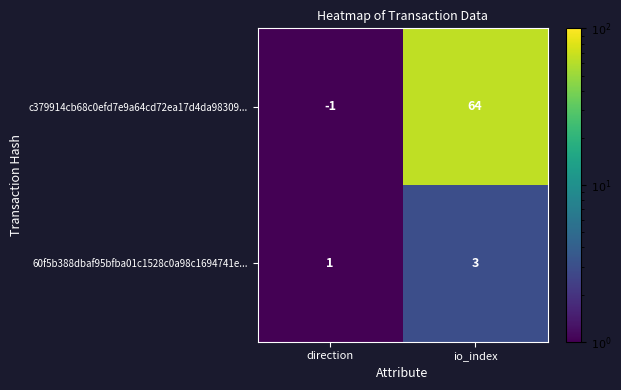

List the series in order of their peak value, highest first.

c379914cb68c0efd7e9a64cd72ea17d4da98309..., 60f5b388dbaf95bfba01c1528c0a98c1694741e...